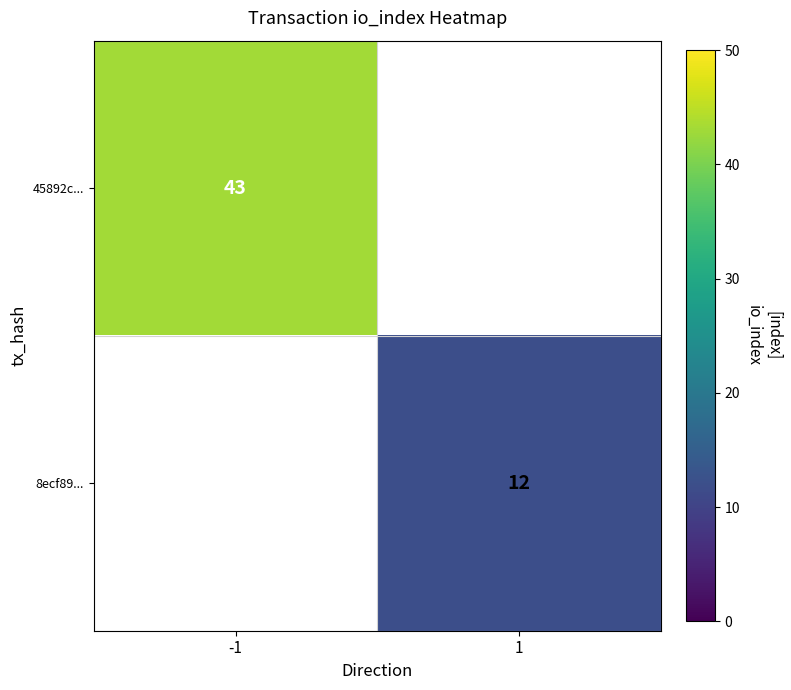

Is the value of 8ecf89... at 1 greater than the value of 45892c... at -1?

No